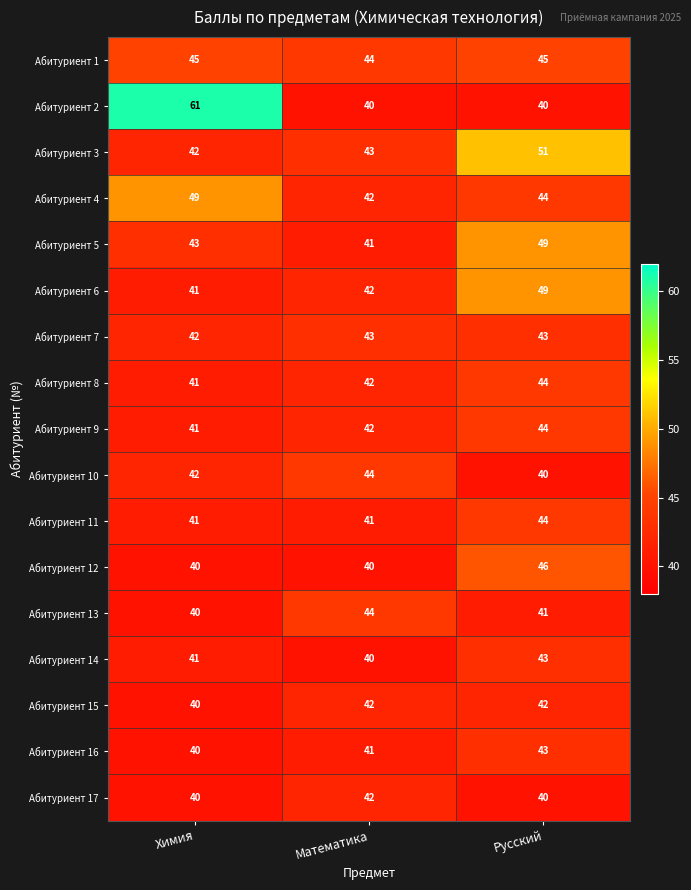

How many series are shown in this chart?

17